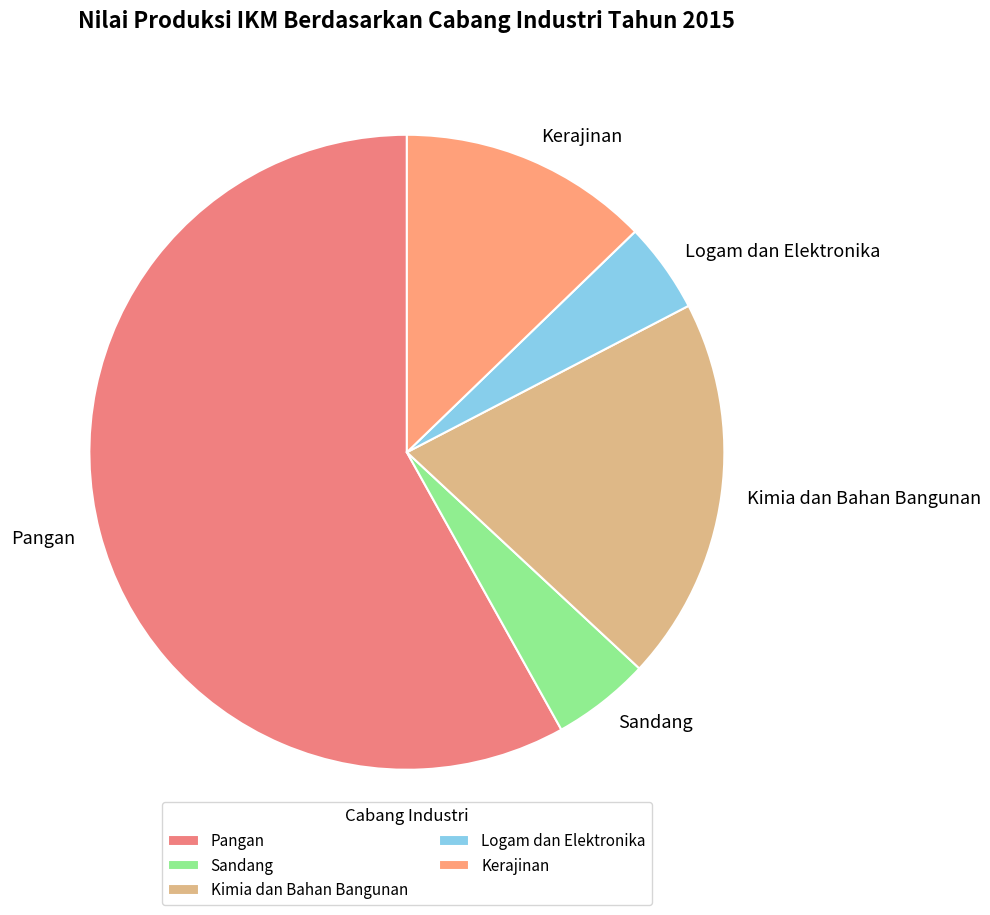

What is the largest slice in the pie chart?

Pangan